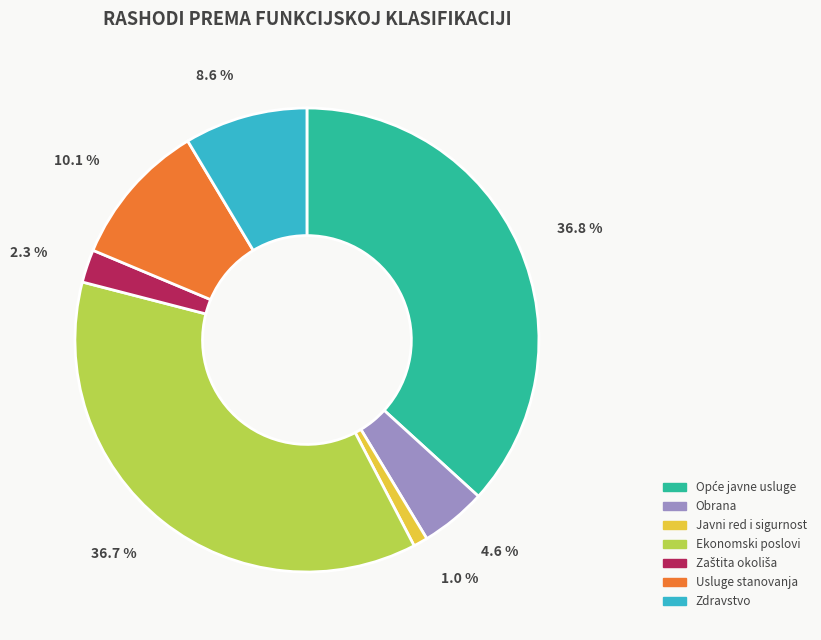

To the nearest percent, what is the combined percentage of Zdravstvo and Javni red i sigurnost?

10%